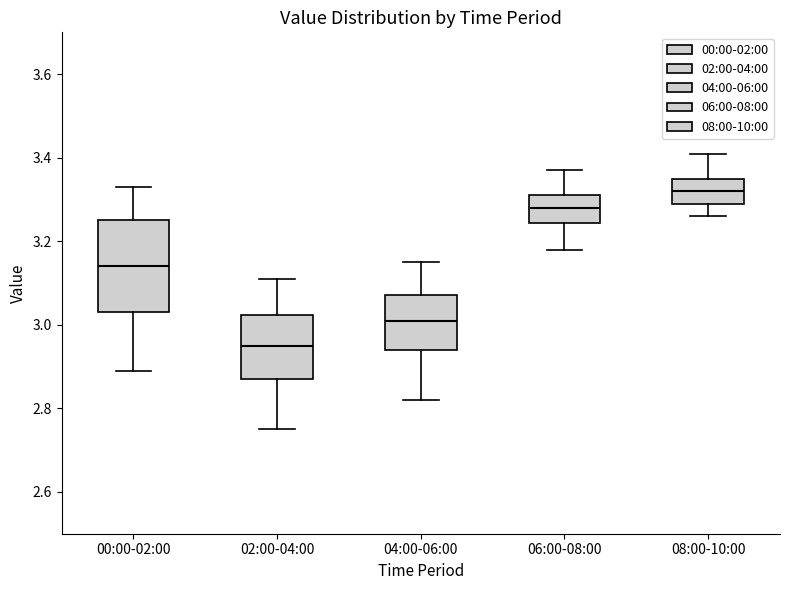

Where is the lower edge of the box for 06:00-08:00 on the y-axis? The values are not printed on the chart, so give them approximately, as read against the axis.

3.24